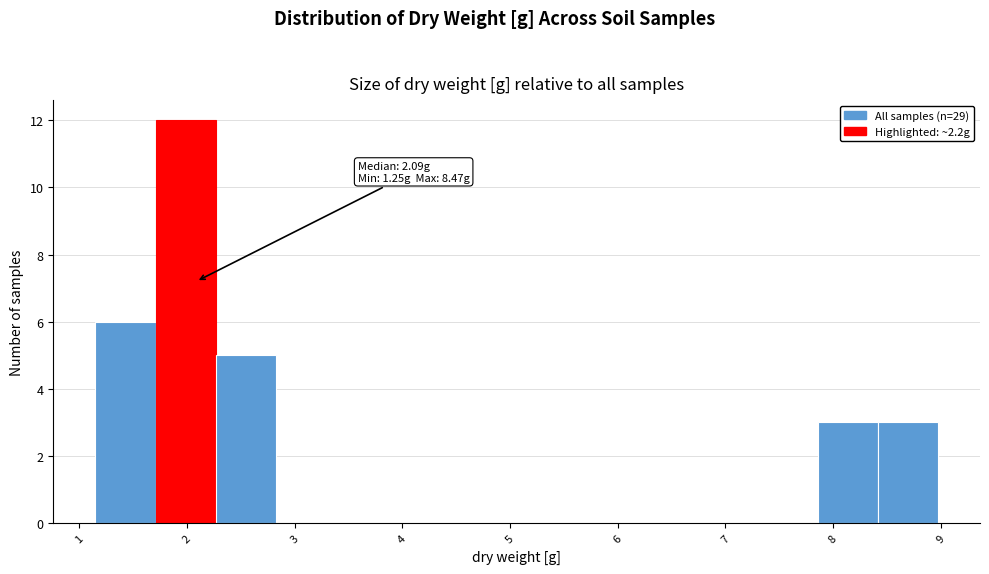

Which range on the x-axis has the tallest bar?

1.7 to 2.3